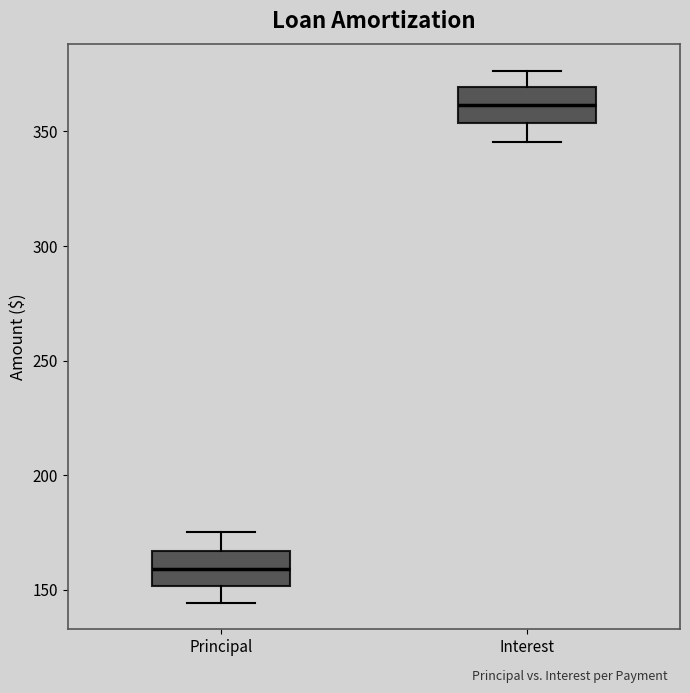

Which box has the lowest median line?

Principal